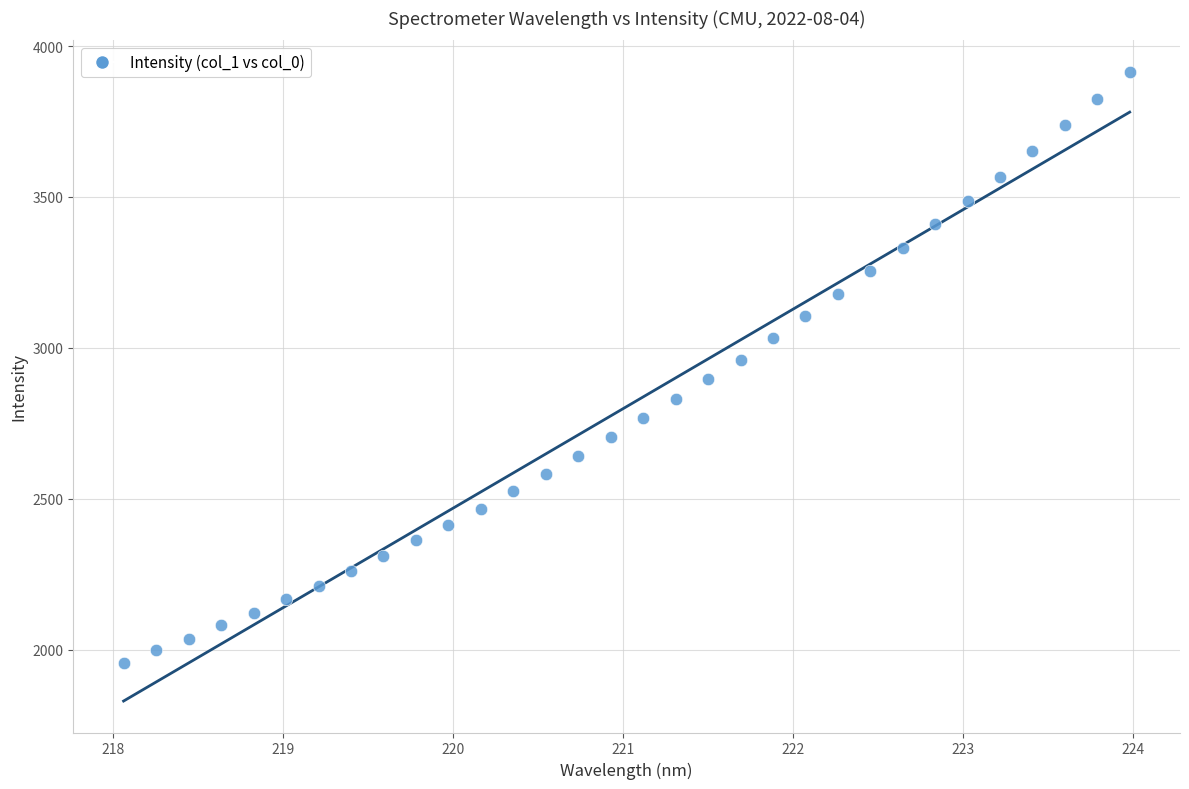

What is the range of X values (max minus min)?

5.9